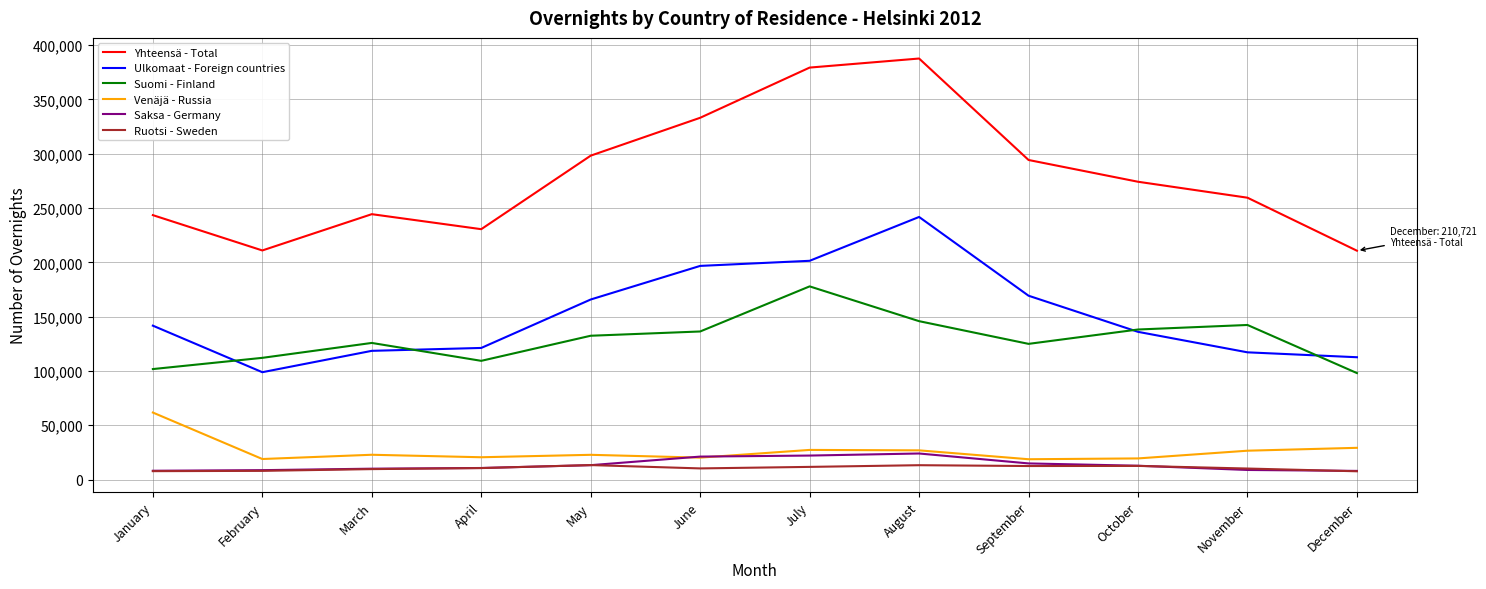

What are all the series names shown in the legend?

Yhteensä - Total, Ulkomaat - Foreign countries, Suomi - Finland, Venäjä - Russia, Saksa - Germany, Ruotsi - Sweden